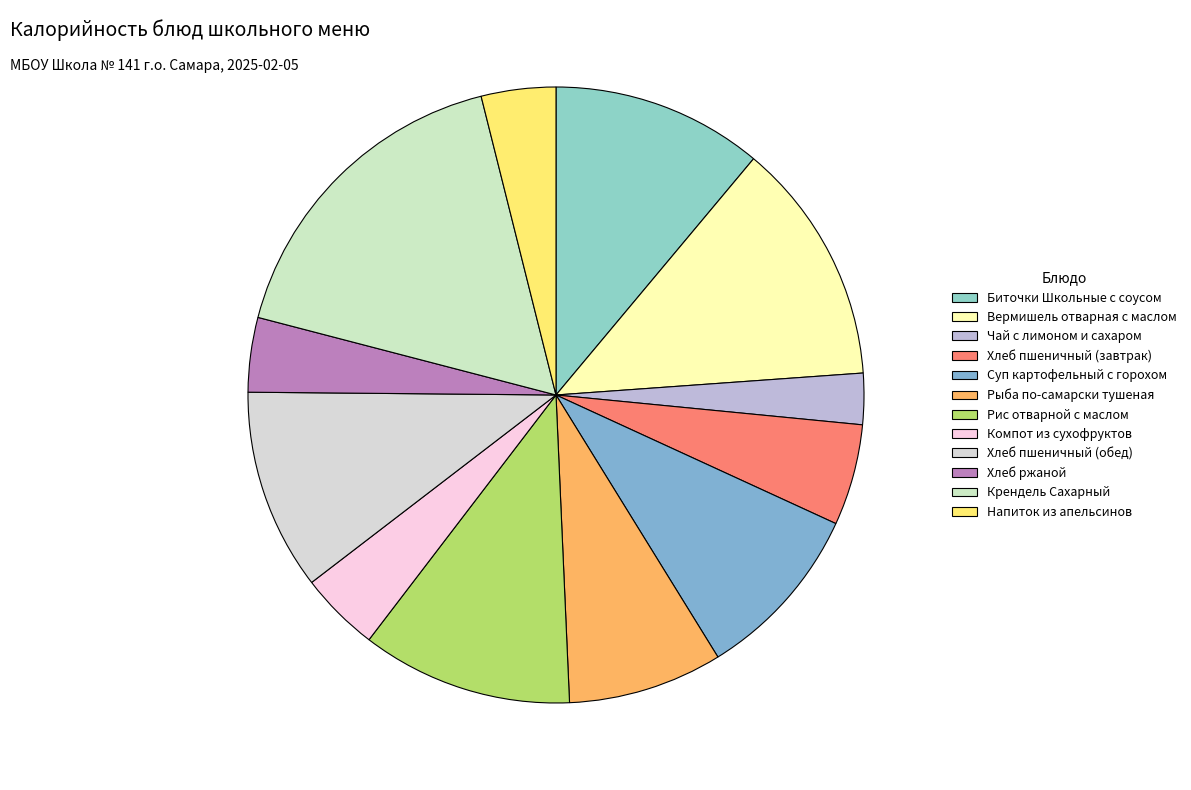

What is the ratio of the value at Хлеб пшеничный (завтрак) to the value at Хлеб ржаной?

1.4